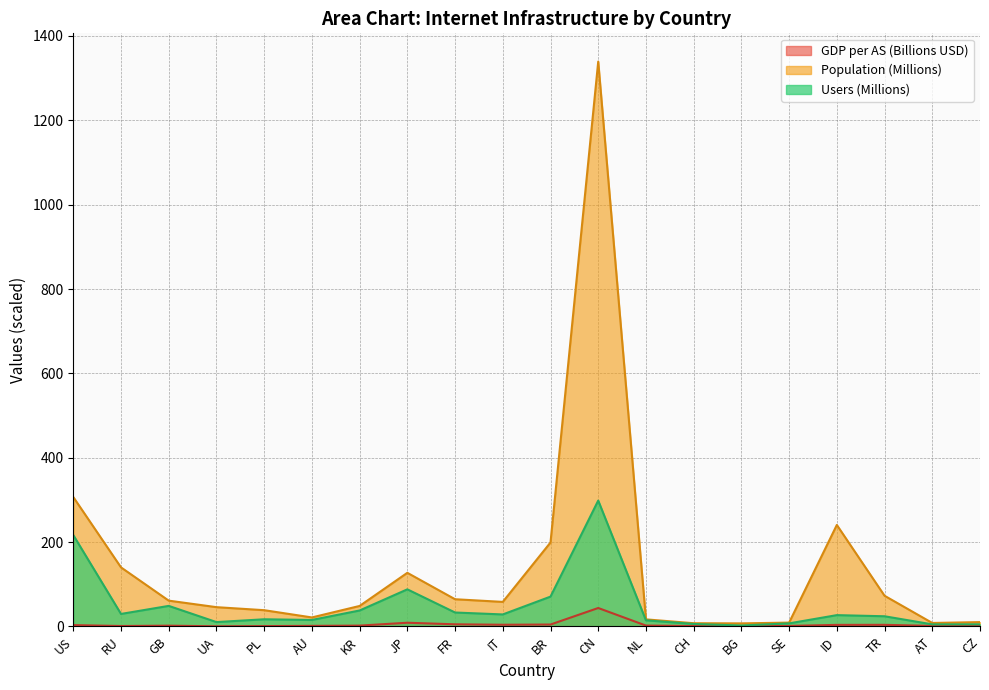

What is the total value across all series at US?

526.5